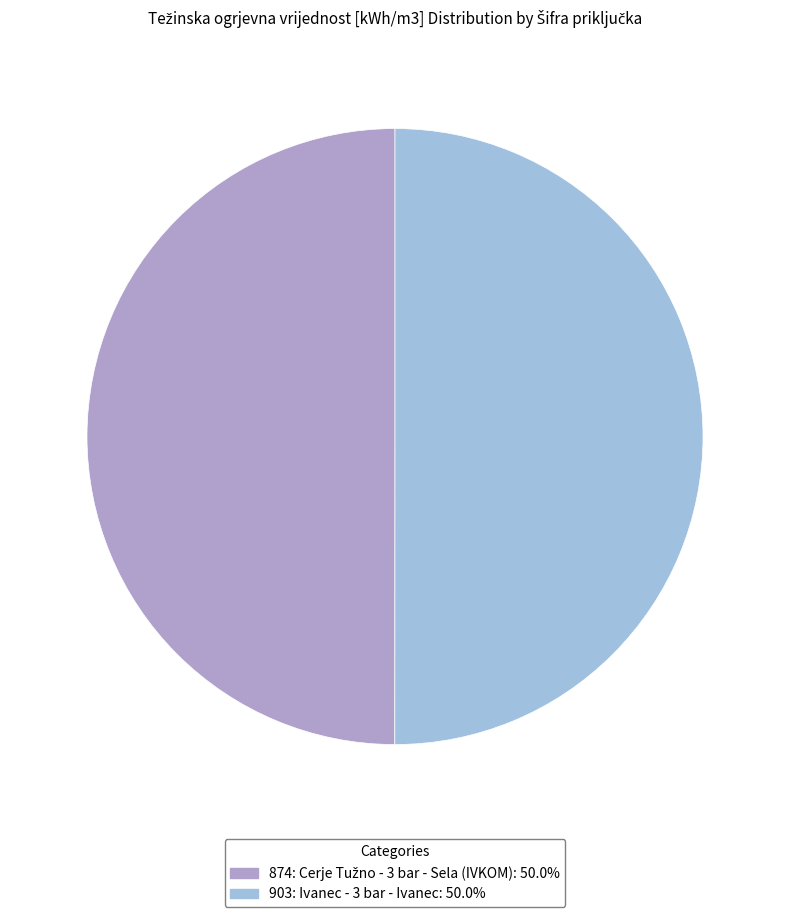

Is the sum of 903 and 874 greater than half?

Yes